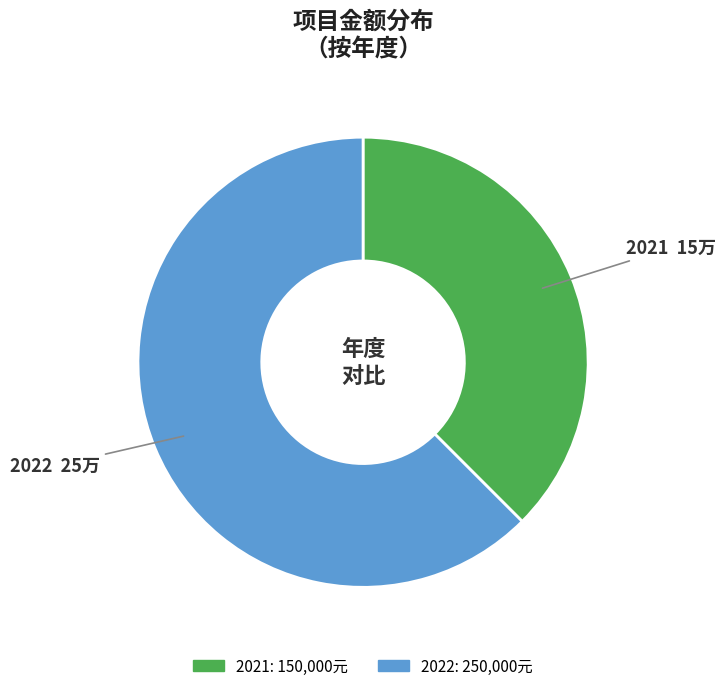

Is it true that 2022 is 72% of the pie?

False